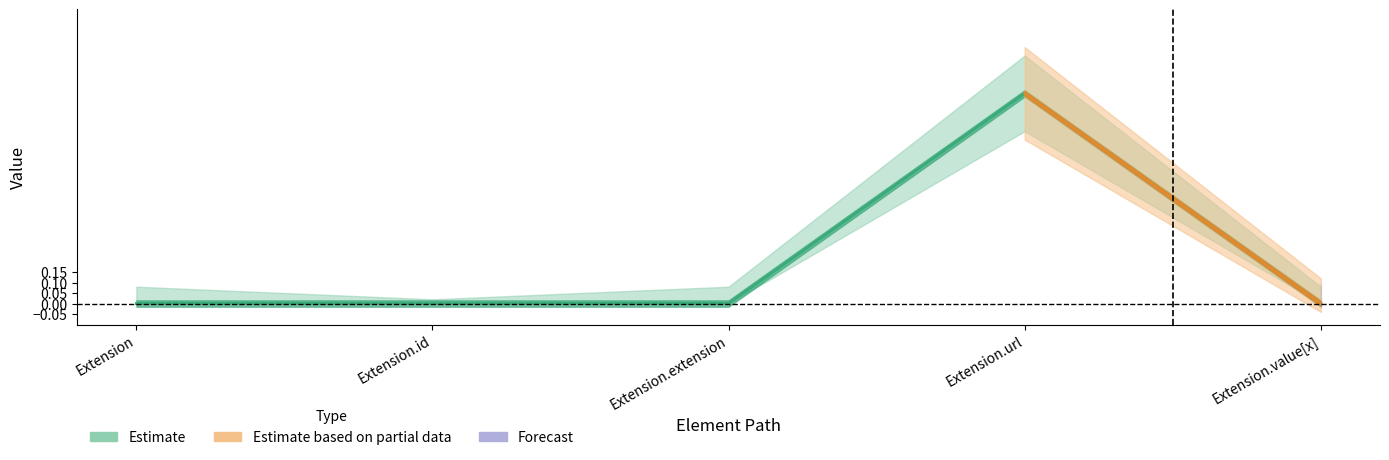

Is this an area chart (filled region under the line)?

No